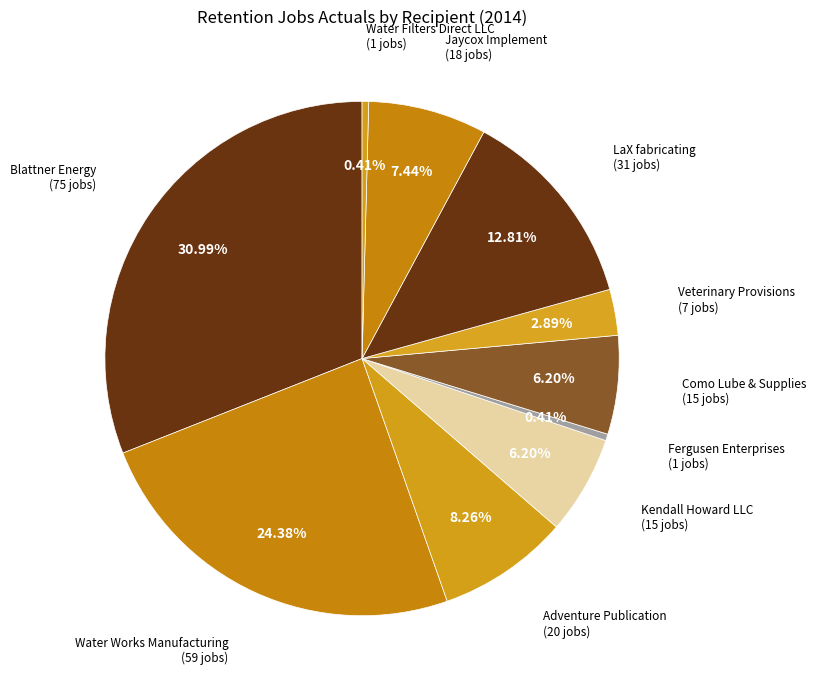

What percentage is NOT represented by Fergusen Enterprises?

99.6%